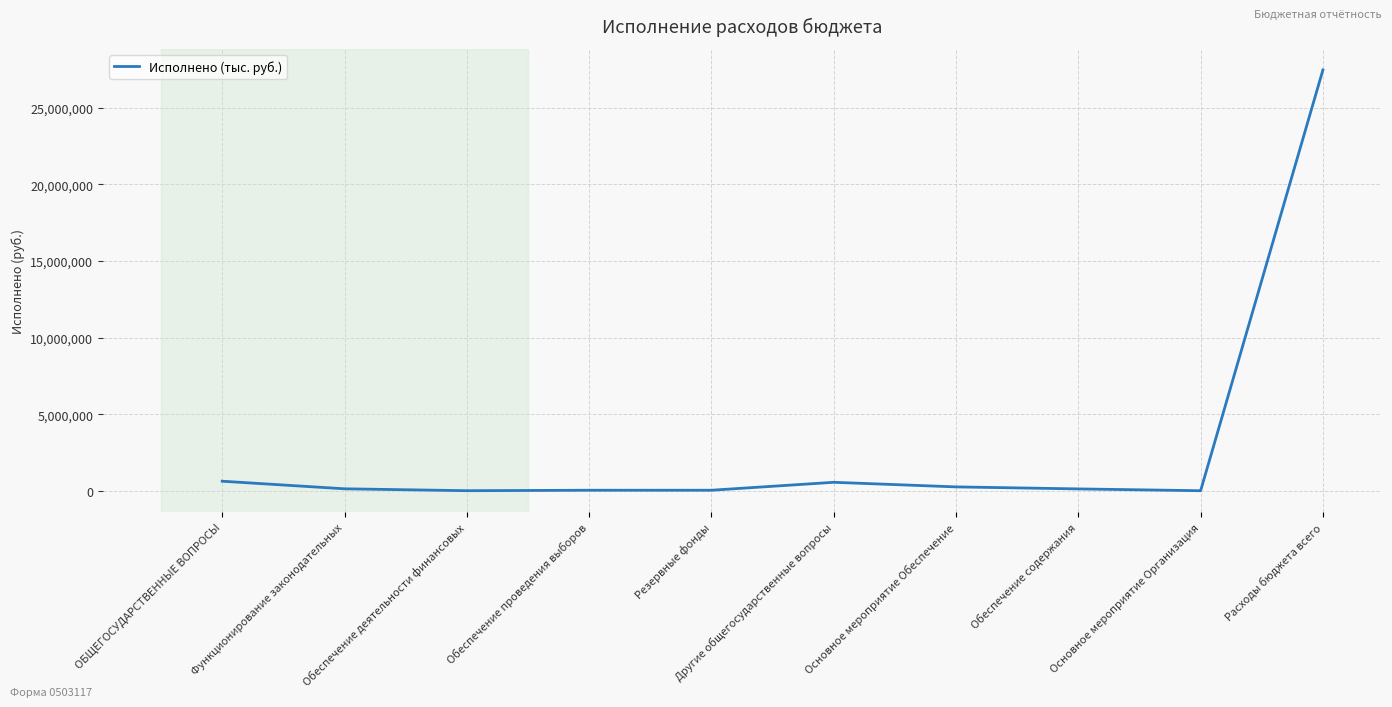

What is the difference between the maximum and minimum values?

27454613.7